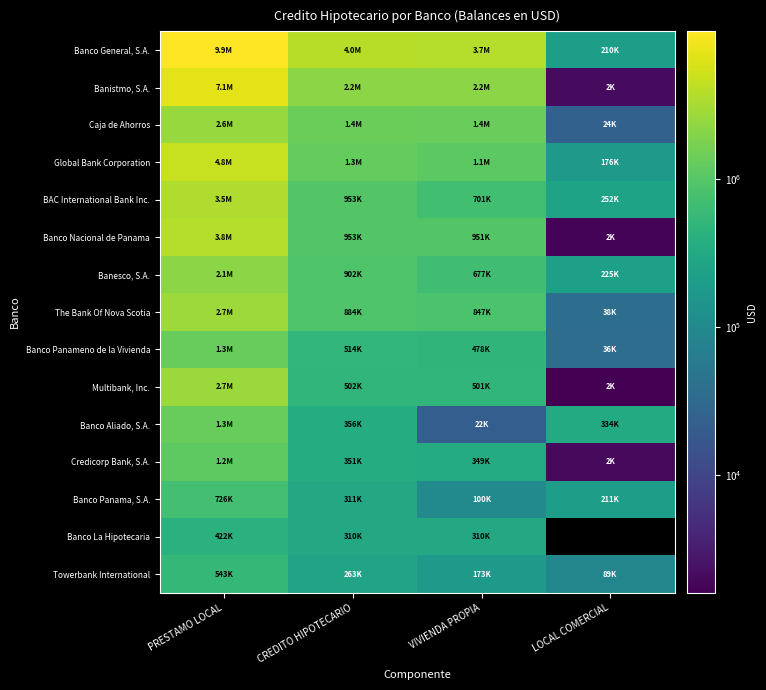

Between PRESTAMO LOCAL and LOCAL COMERCIAL, which is larger?

PRESTAMO LOCAL